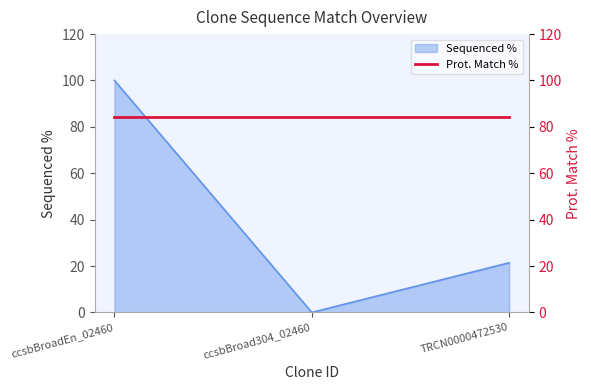

How many lines are shown in the chart?

1